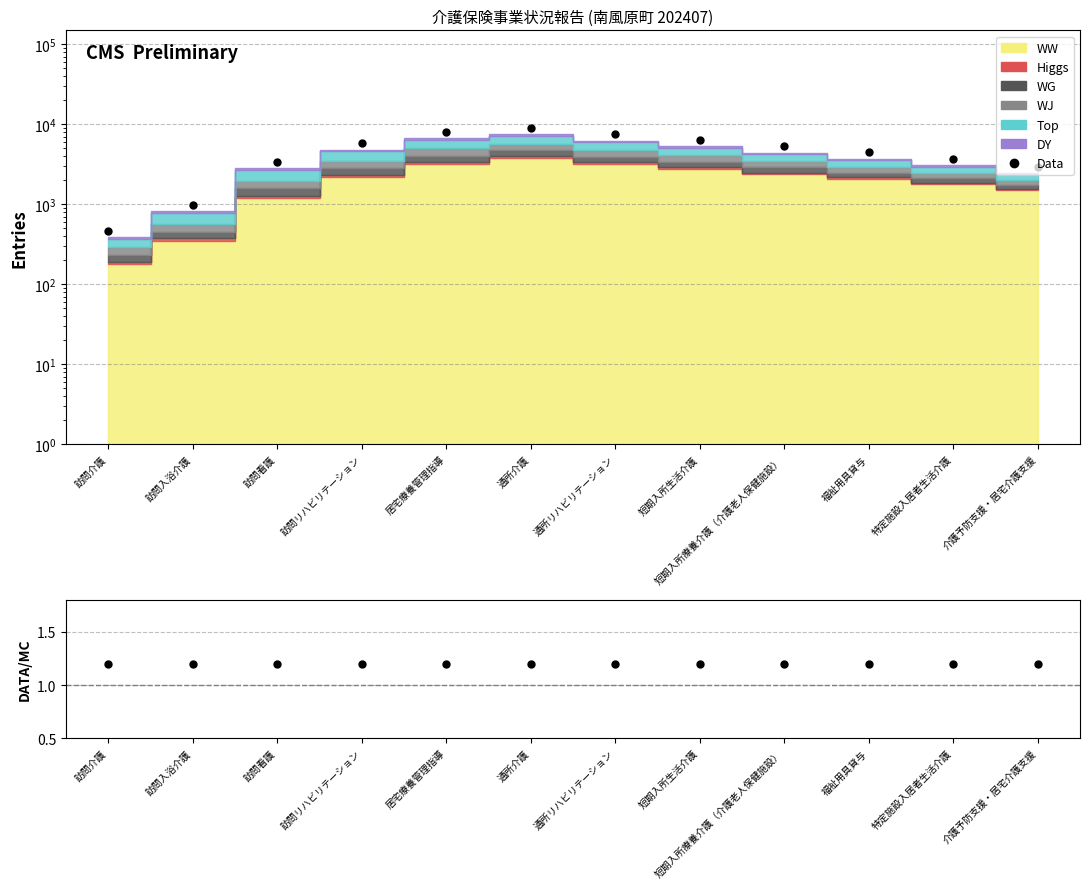

Reading left to right, what are all the values shown in this chart?

訪問介護=468	訪問入浴介護=990	訪問看護=3372	訪問リハビリテーション=5784	居宅療養管理指導=8040	通所介護=9048	通所リハビリテーション=7500	短期入所生活介護=6396	短期入所療養介護（介護老人保健施設）=5328	福祉用具貸与=4488	特定施設入居者生活介護=3684	介護予防支援・居宅介護支援=2934